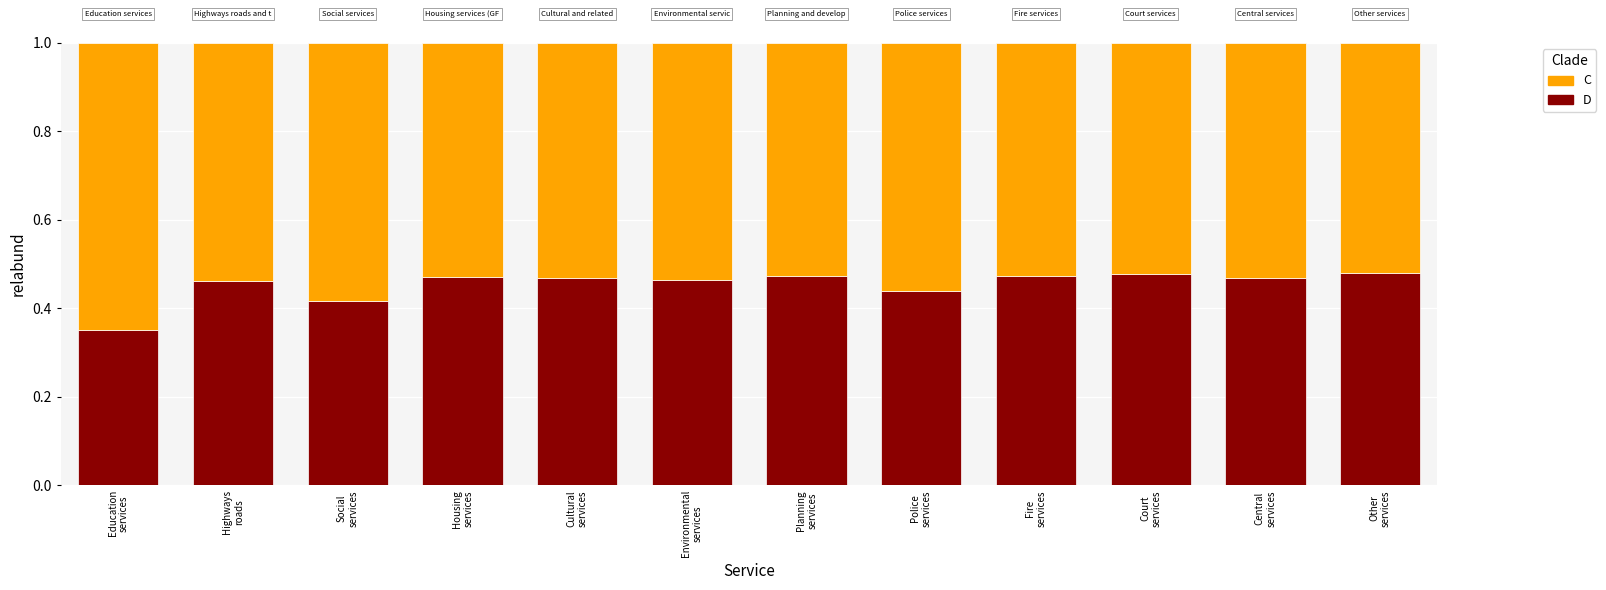

Read the C value at Central
services.

0.5